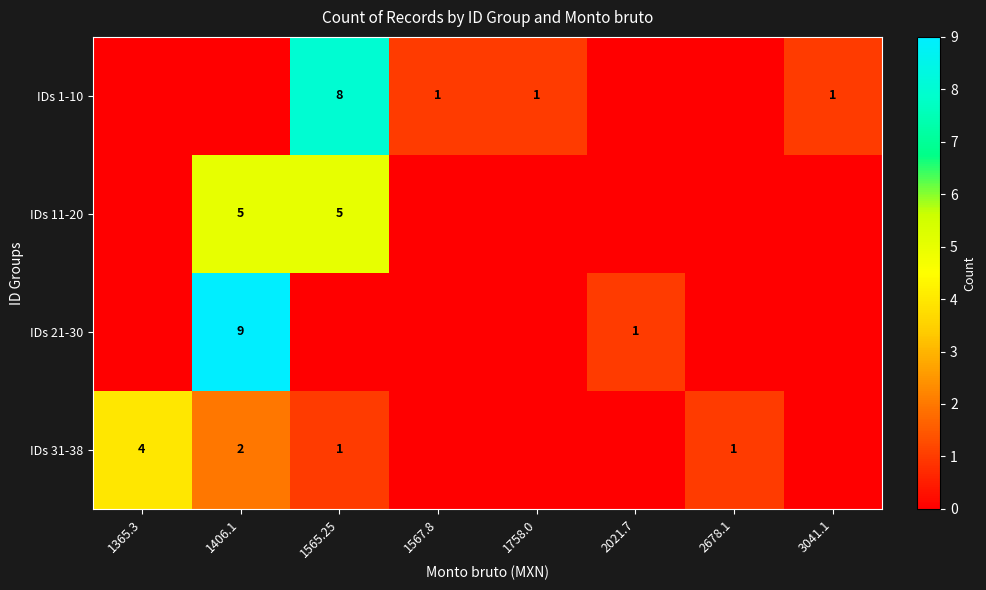

What is the difference between the IDs 1-10 values at 1567.8 and 1565.25?

7